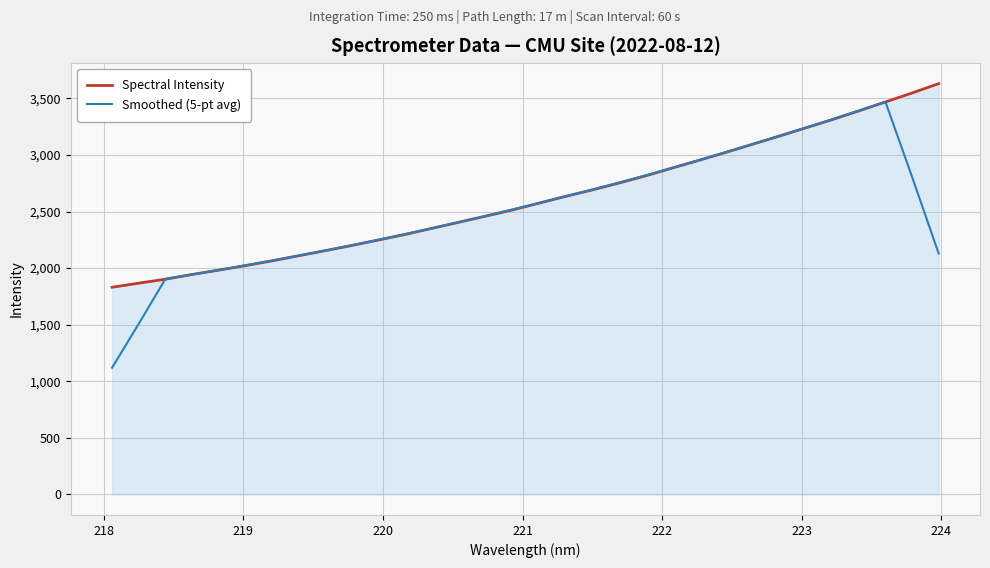

List the series in order of their peak value, lowest first.

Smoothed (5-pt avg), Spectral Intensity